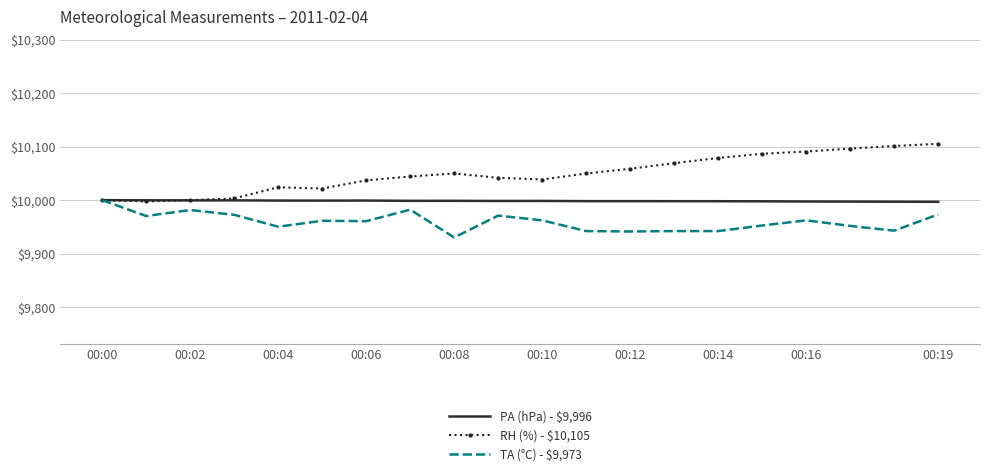

What is the lowest value of the PA (hPa) - $9,996 series?

9996.9